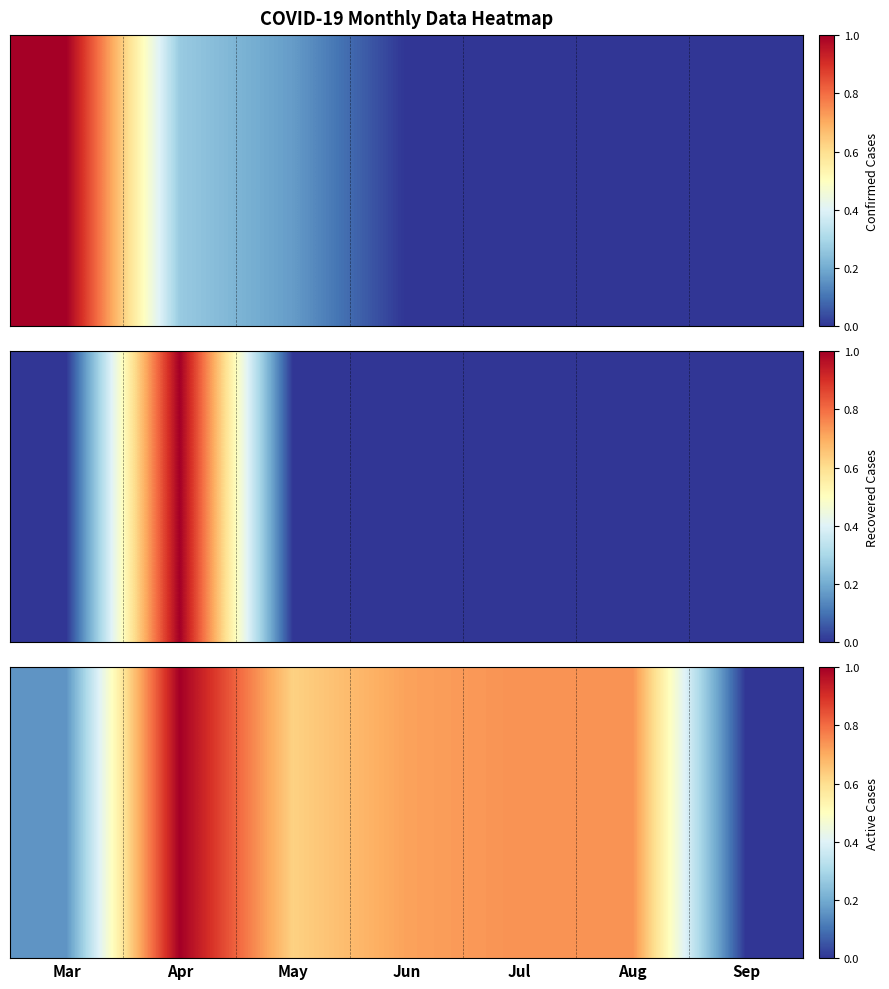

What is the sum of the values at Jul and Jun?

1.5